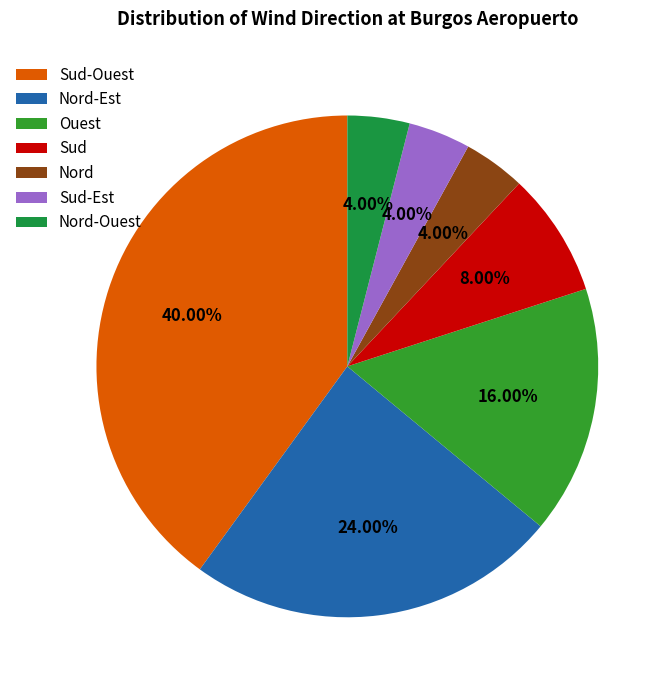

Is there any slice that represents more than half of the pie?

No